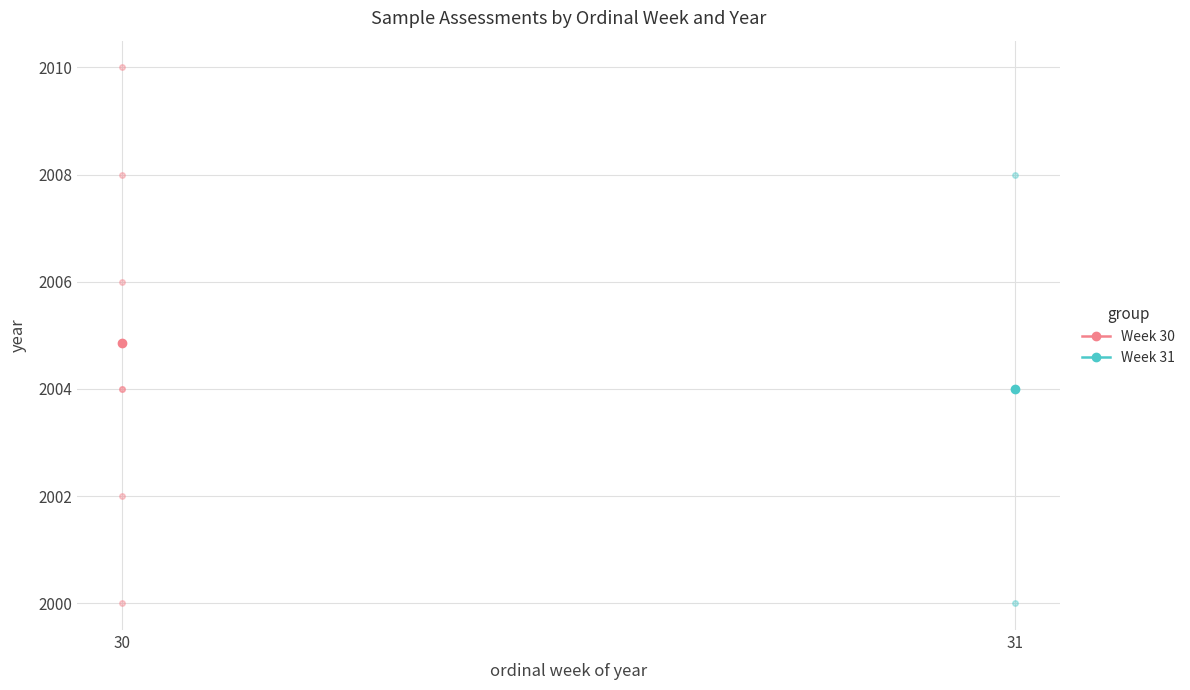

True or false: Week 30 has a value of 3211.6 at 30.

False